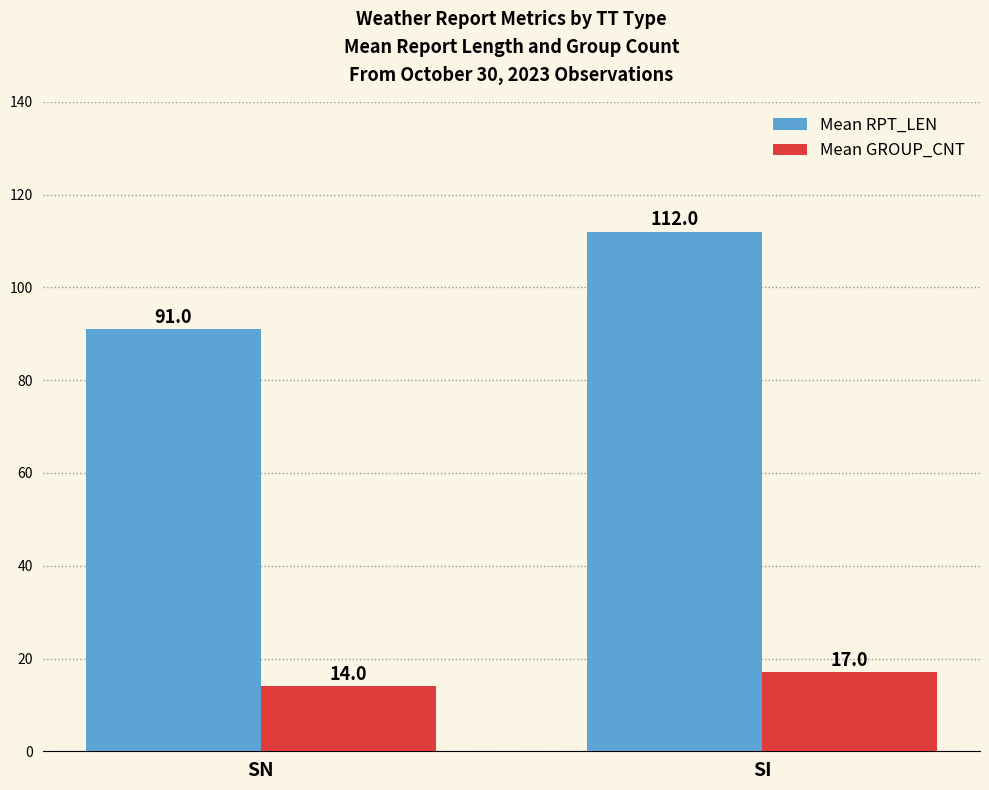

Is the value of Mean GROUP_CNT at SN greater than the value of Mean RPT_LEN at SI?

No